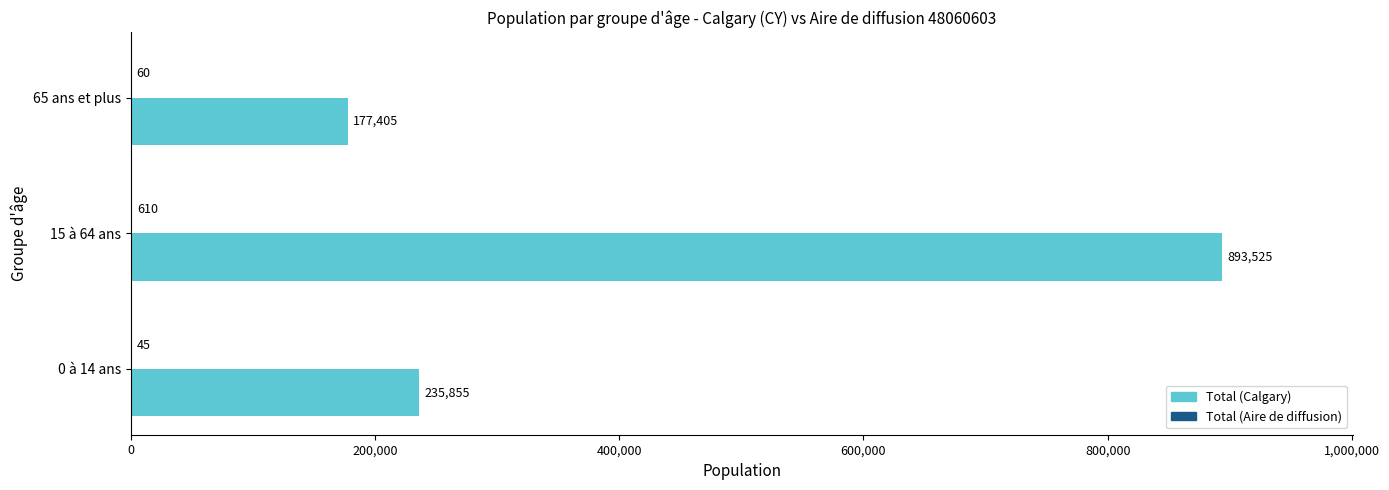

Between 15 à 64 ans and 65 ans et plus, which series saw the biggest shift?

Total (Calgary)